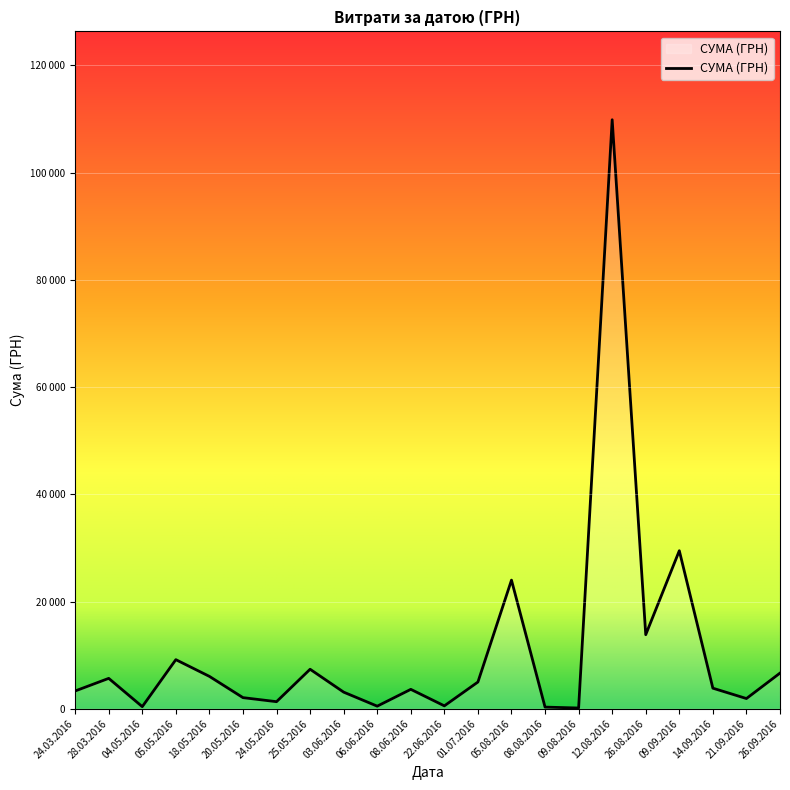

Is this an area chart (filled region under the line)?

Yes